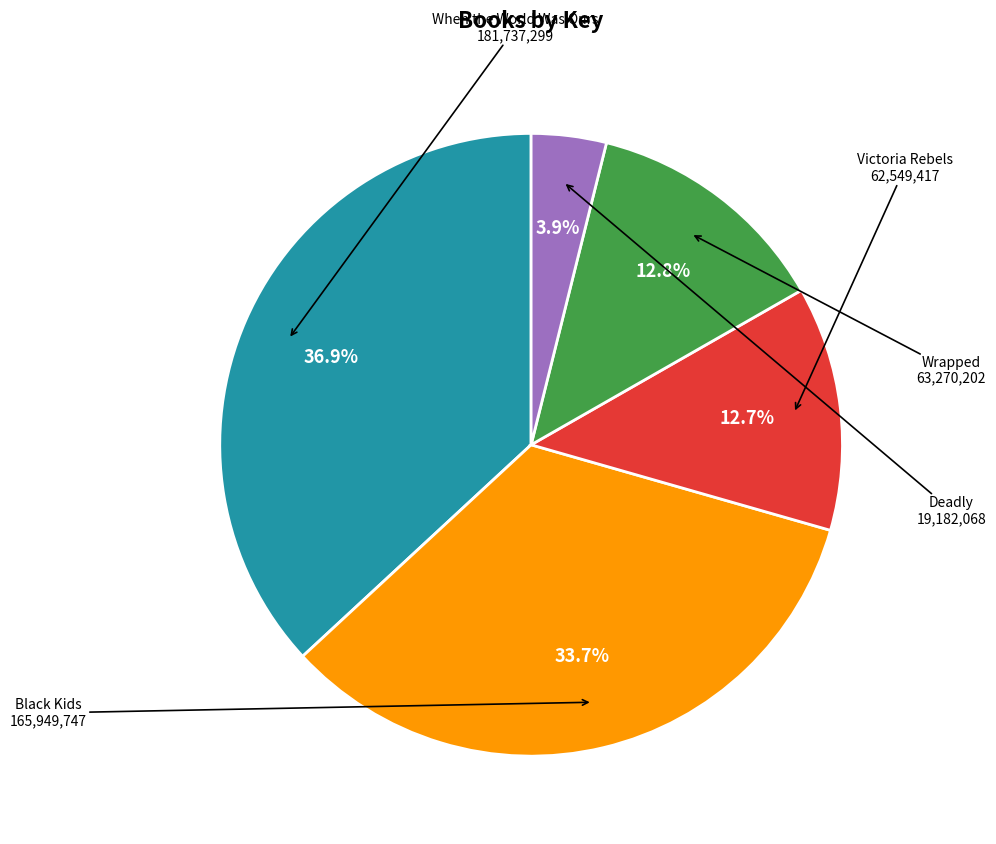

Does any single category account for the majority?

No